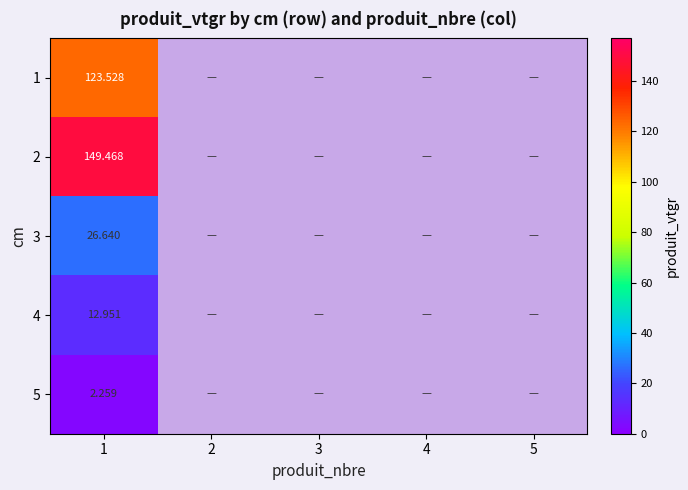

Where is 5 nearest to the value 1?

2